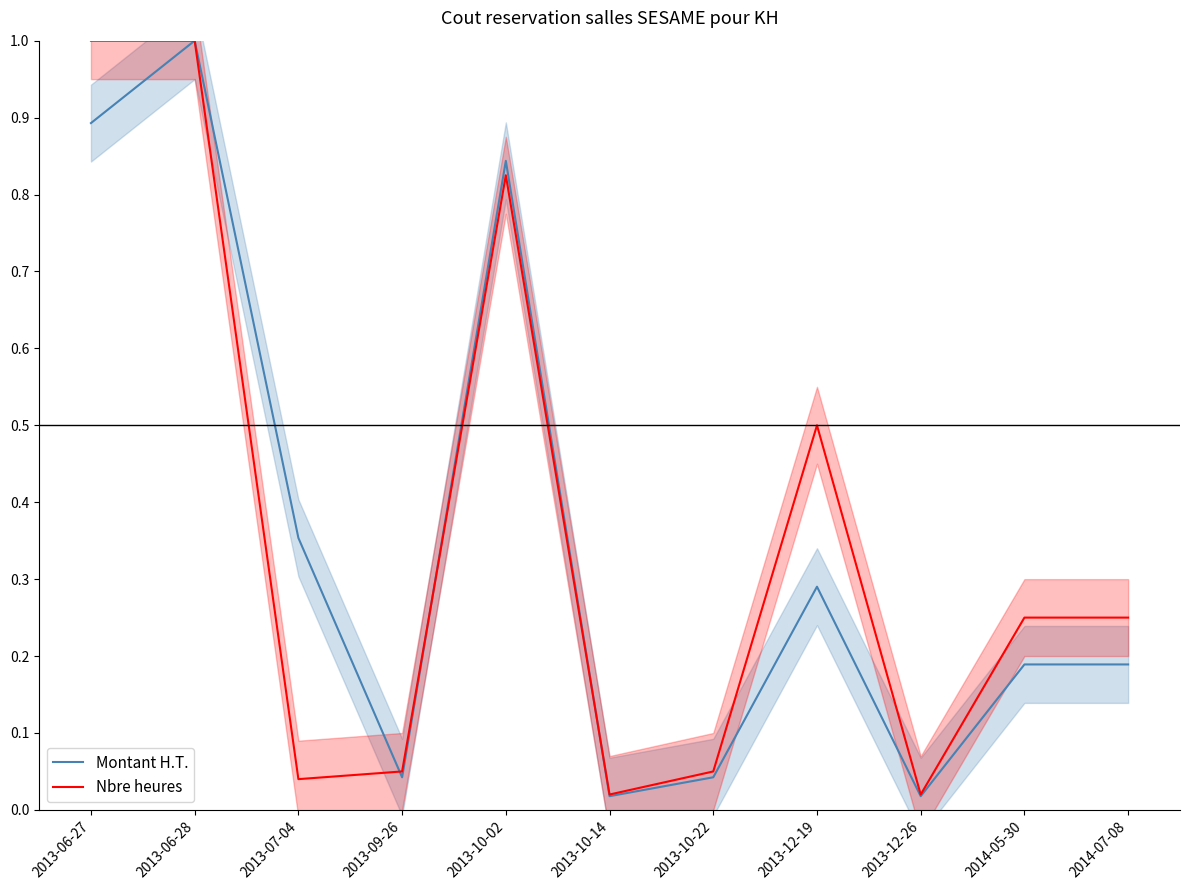

What is the total value across all series at 2014-05-30?

0.4